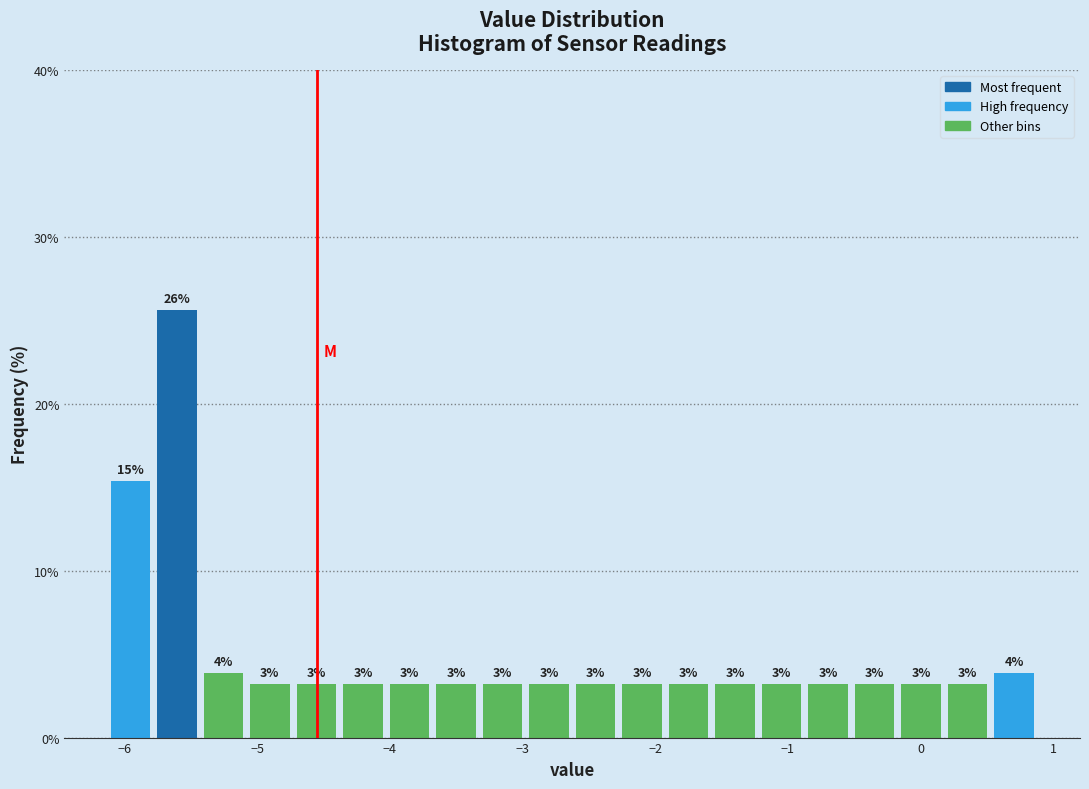

Around what value on the x-axis is the tallest bar? Give the approximate position of its centre, as read against the axis.

-5.6